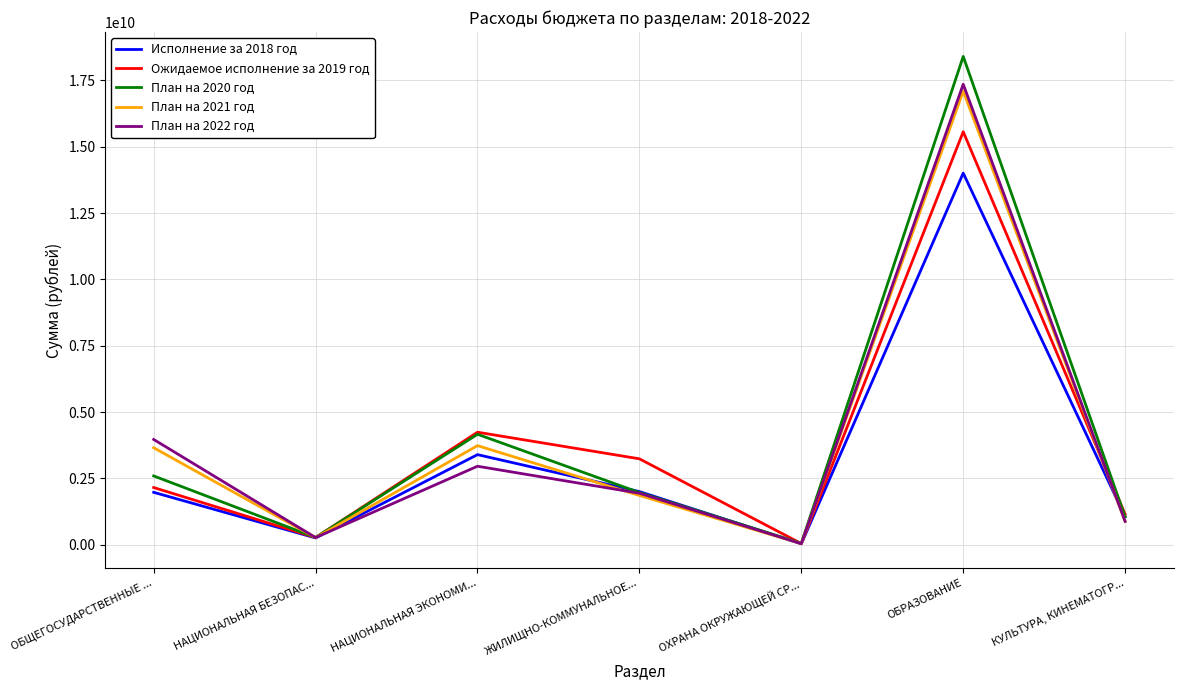

At which category is the sum across all series the highest?

ОБРАЗОВАНИЕ